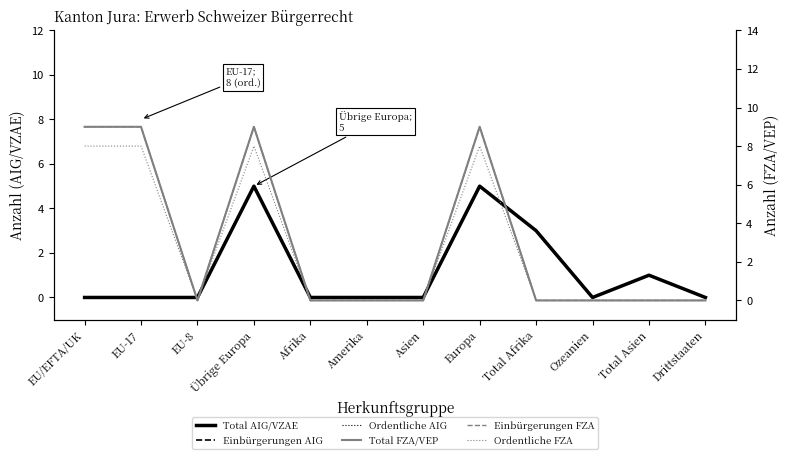

Does the chart display data point markers on the line(s)?

No